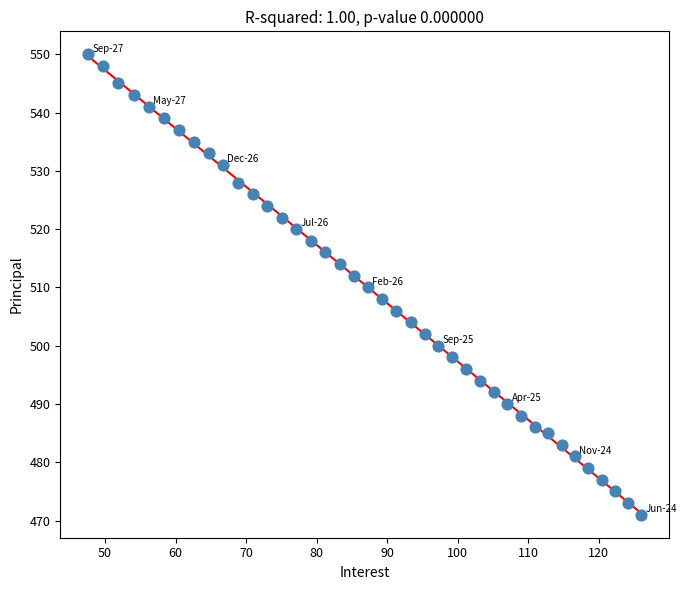

What is the range of Y values (max minus min)?

79